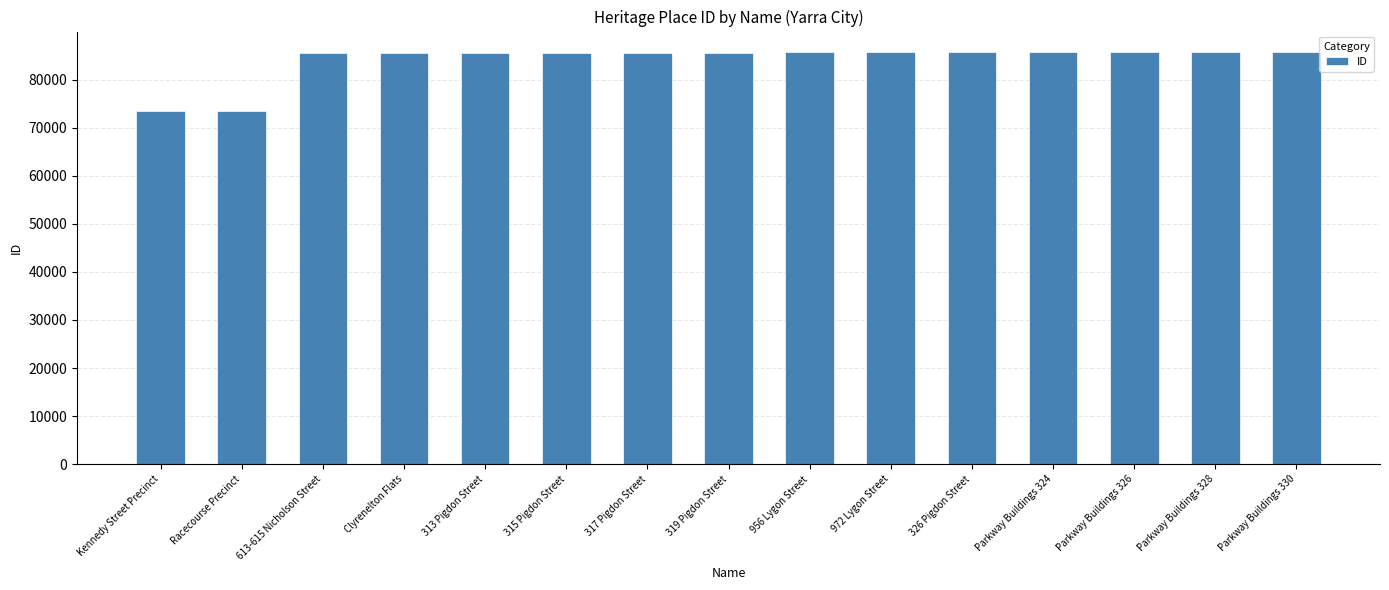

What is the average value?

84016